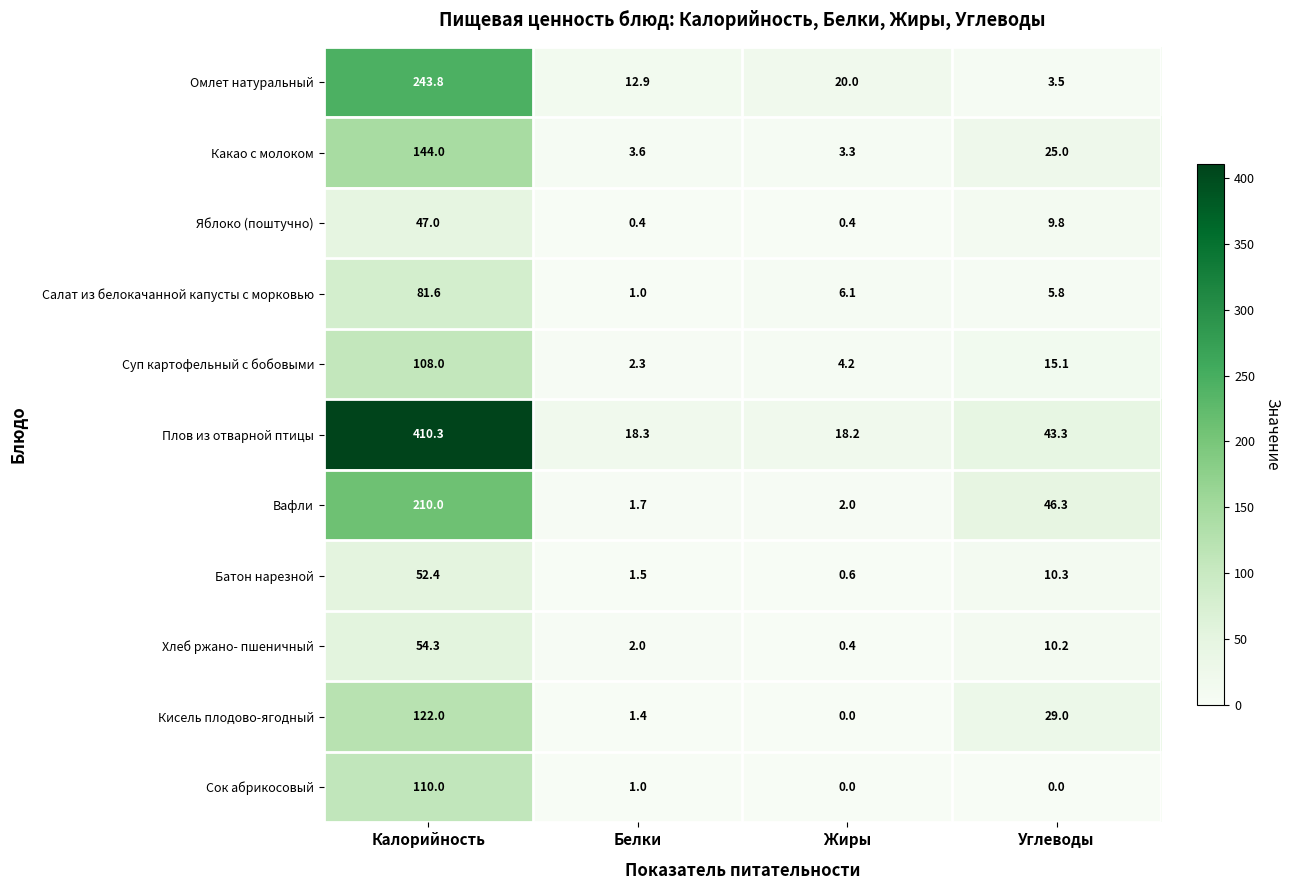

Between Калорийность and Углеводы, which series saw the biggest shift?

Плов из отварной птицы